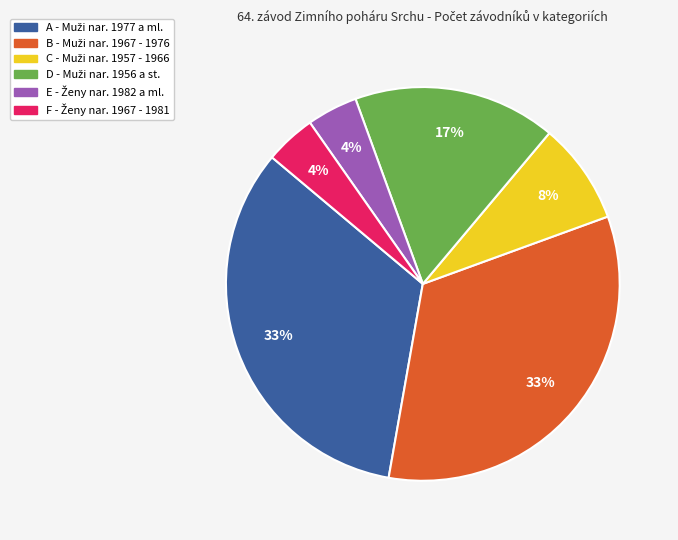

To the nearest percent, what is the difference between the largest and smallest slice percentages?

29%